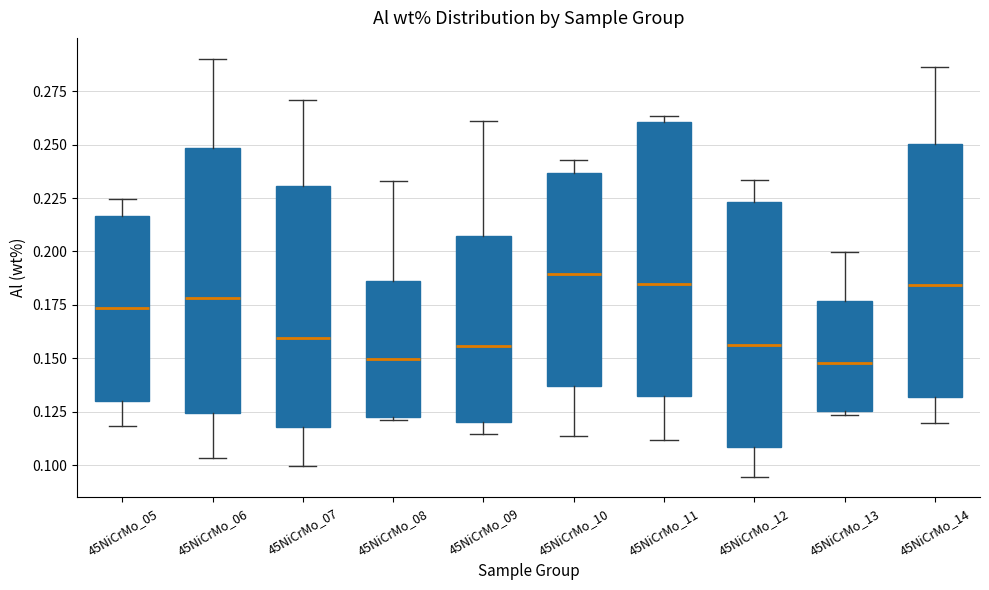

Reading left to right, transcribe this box plot: for each box, give where its median line is, the range the box spans, and where its two whiskers end, as read against the y-axis. The values are not printed on the chart, so give them approximately, as read against the axis.

45NiCrMo_05: median 0.175, box 0.130 to 0.215, whiskers 0.120 to 0.225
45NiCrMo_06: median 0.180, box 0.125 to 0.250, whiskers 0.105 to 0.290
45NiCrMo_07: median 0.160, box 0.120 to 0.230, whiskers 0.100 to 0.270
45NiCrMo_08: median 0.150, box 0.125 to 0.185, whiskers 0.120 to 0.235
45NiCrMo_09: median 0.155, box 0.120 to 0.205, whiskers 0.115 to 0.260
45NiCrMo_10: median 0.190, box 0.135 to 0.235, whiskers 0.115 to 0.245
45NiCrMo_11: median 0.185, box 0.130 to 0.260, whiskers 0.110 to 0.265
45NiCrMo_12: median 0.155, box 0.110 to 0.225, whiskers 0.095 to 0.235
45NiCrMo_13: median 0.150, box 0.125 to 0.175, whiskers 0.125 (just below the box's lower edge) to 0.200
45NiCrMo_14: median 0.185, box 0.130 to 0.250, whiskers 0.120 to 0.285